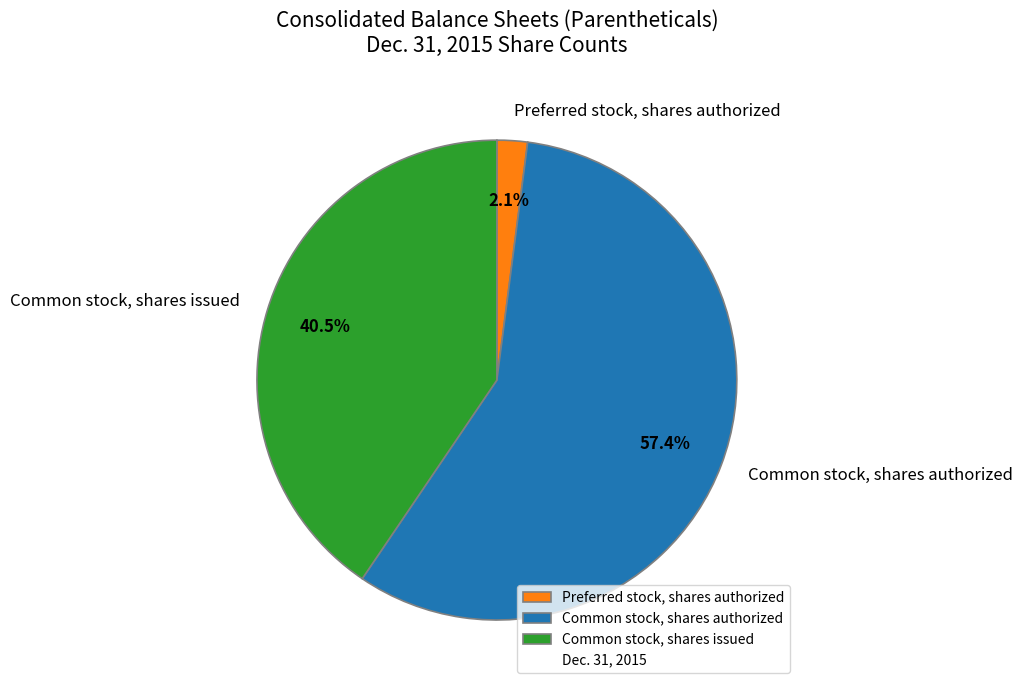

How many segments does this pie chart have?

3